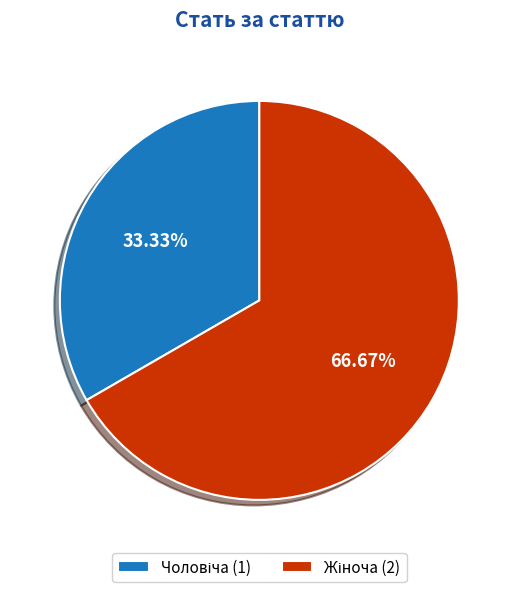

Is there a majority slice in this chart?

Yes